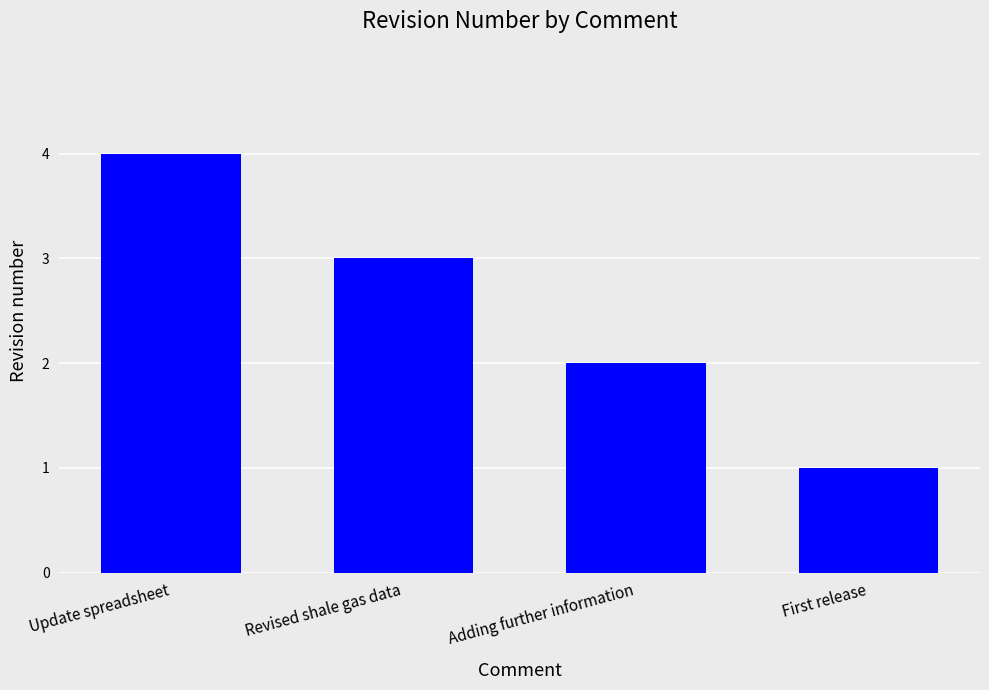

Rank the categories by value from lowest to highest.

First release, Adding further information, Revised shale gas data, Update spreadsheet